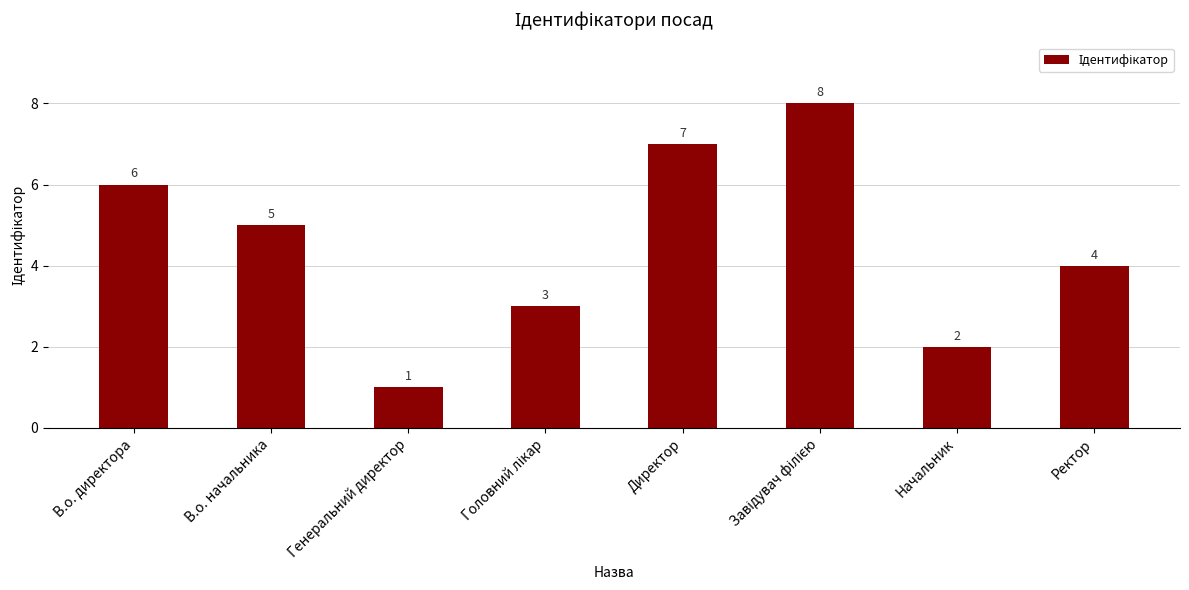

What is the greatest value displayed?

8